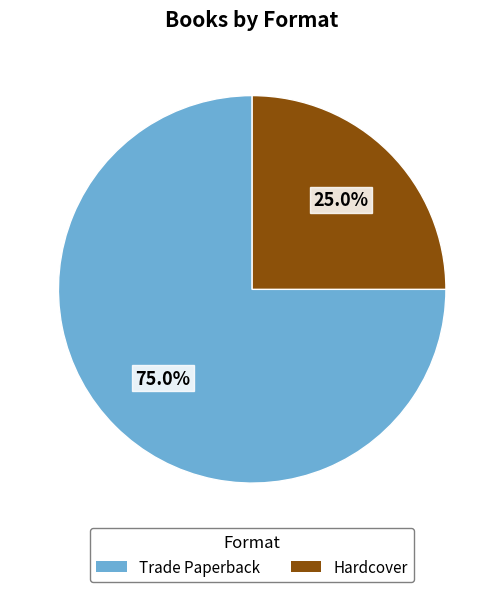

To the nearest percent, what portion does Trade Paperback represent?

75%